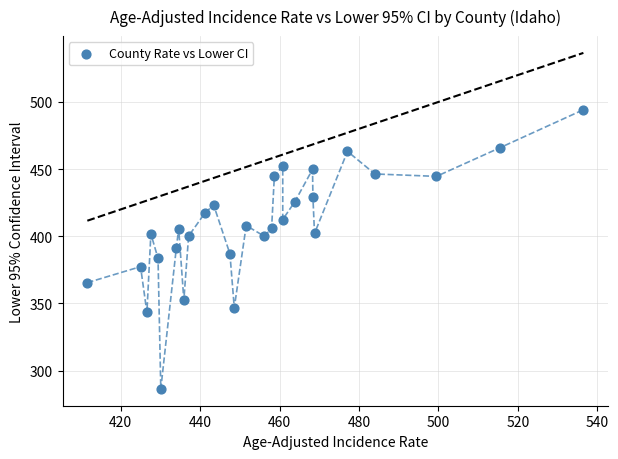

What is the range of Y values (max minus min)?

207.8